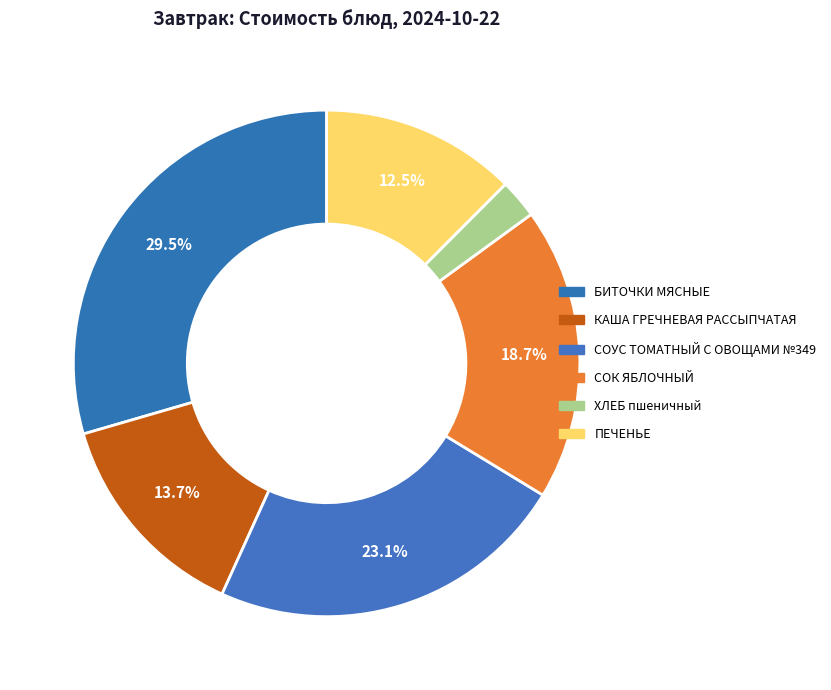

Does any single category account for the majority?

No